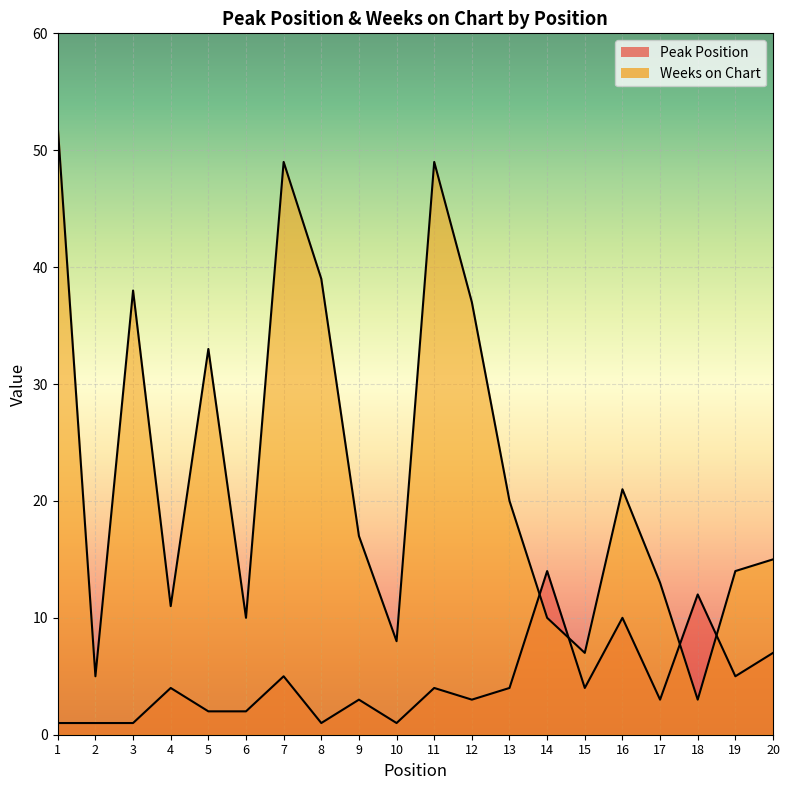

At which category is the sum across all series the highest?

7